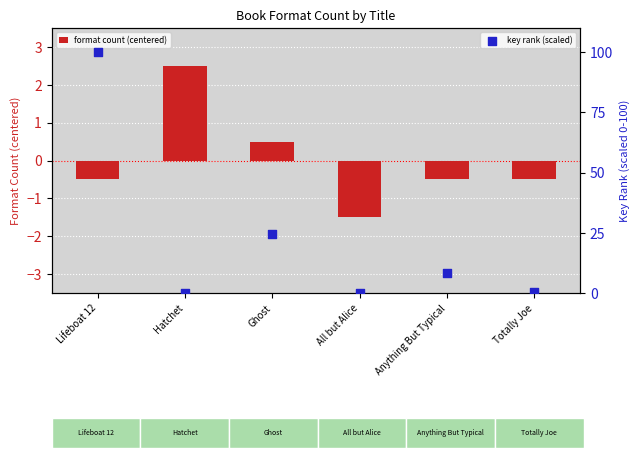

Which series has the largest total across all categories?

key rank (scaled)